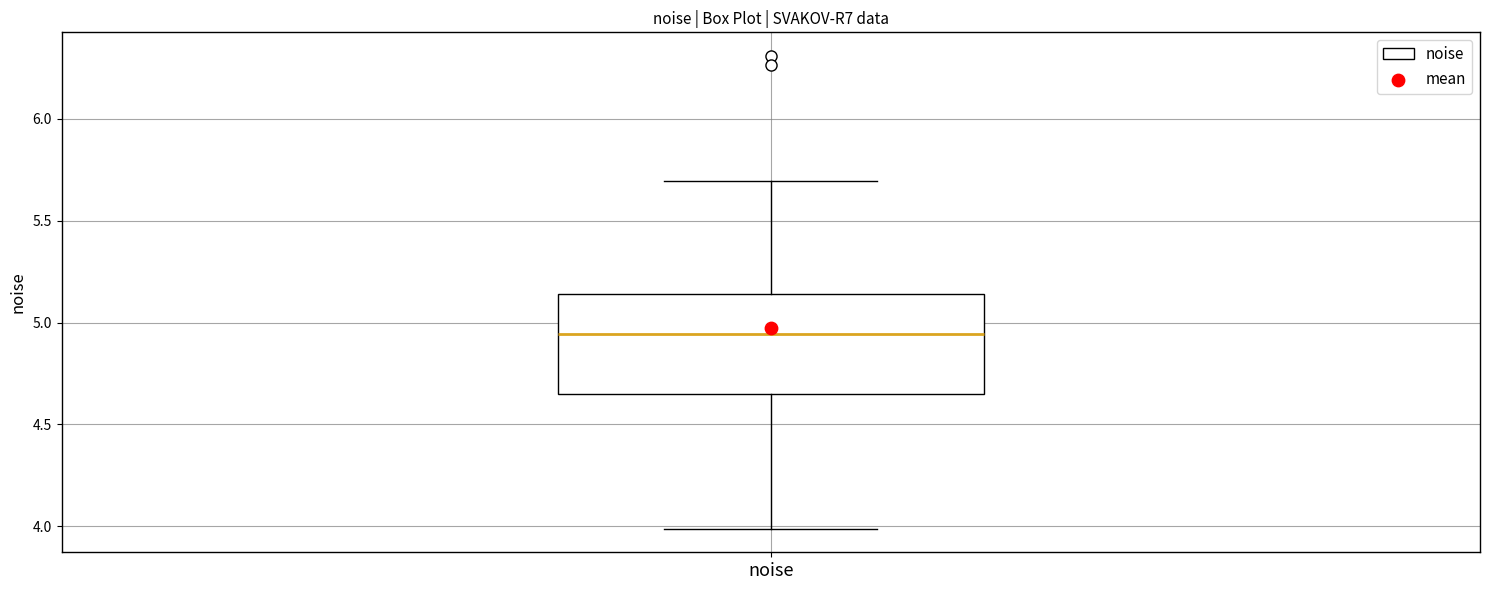

Transcribe this box plot: give where the median line is, the range the box spans, and where the two whiskers end, as read against the y-axis. The values are not printed on the chart, so give them approximately, as read against the axis.

median 4.95, box 4.65 to 5.15, whiskers 4.00 to 5.70